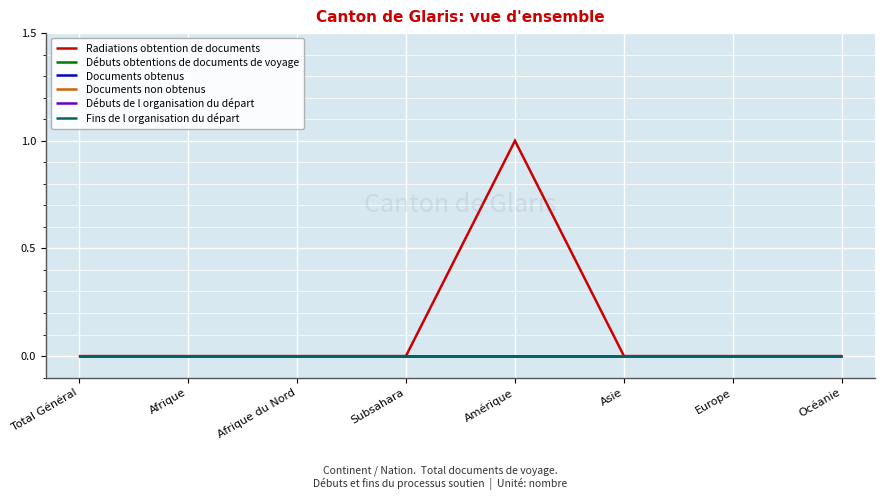

Does the chart have visible grid lines?

Yes